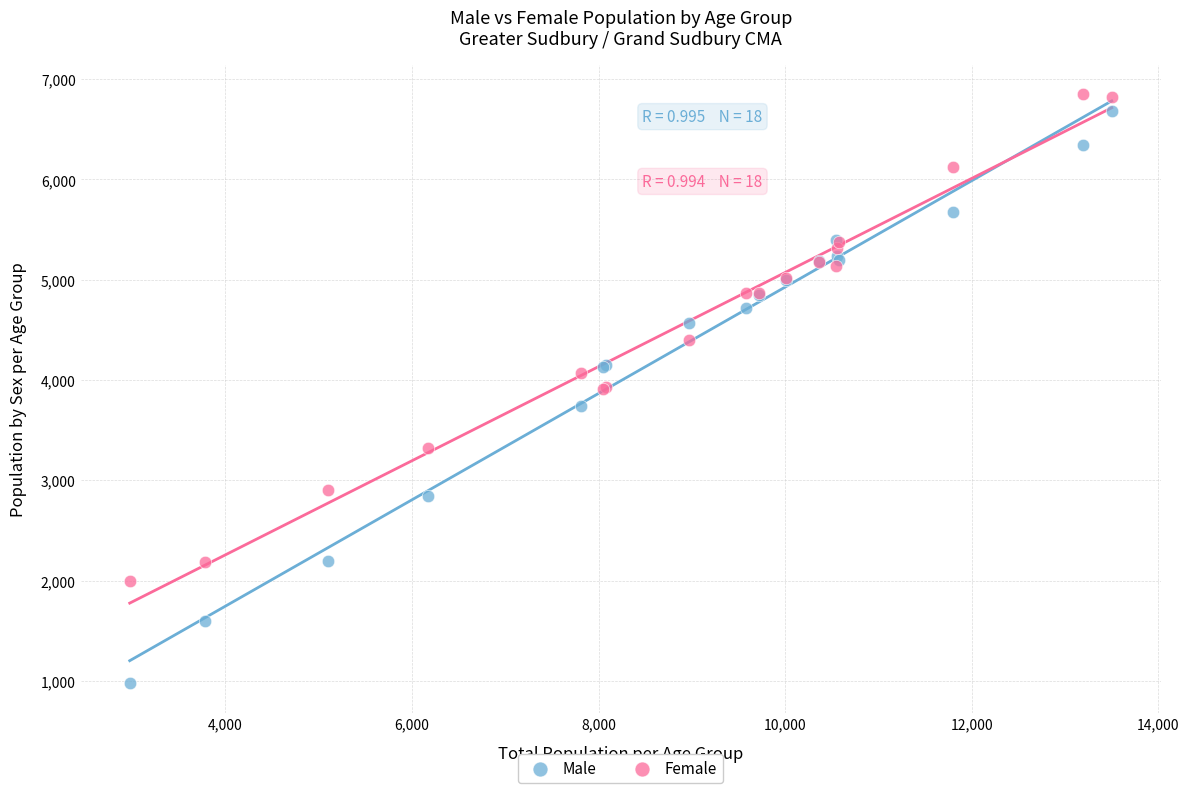

What is the X range (max minus min) for the scatter plot?

10525